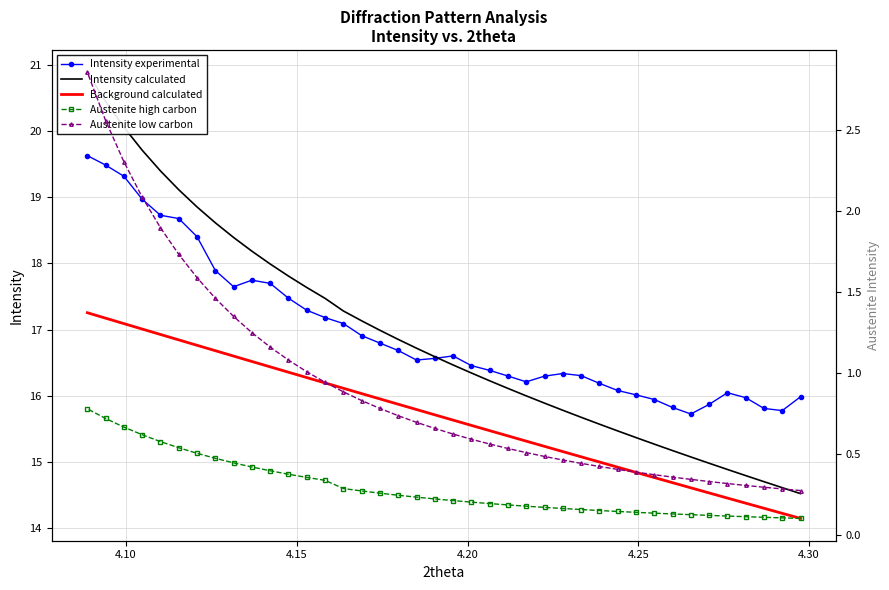

True or false: Intensity calculated and Intensity experimental intersect in this chart.

True